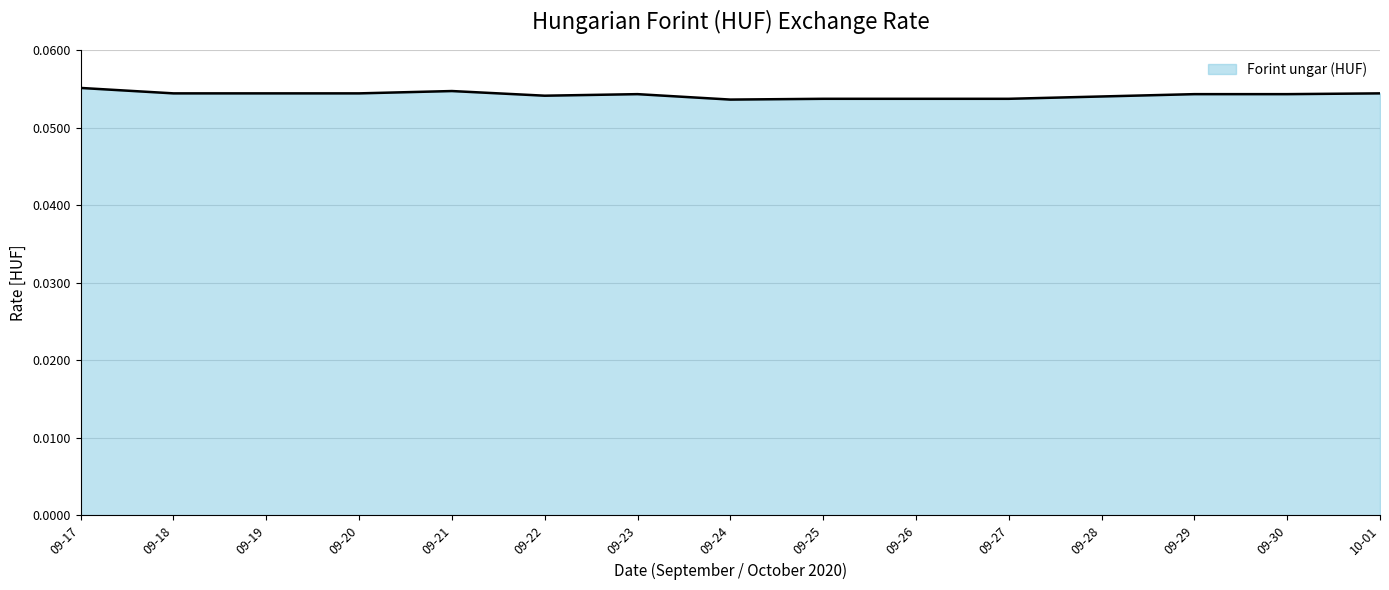

True or false: the data shows 0.0 at 09-18.

False